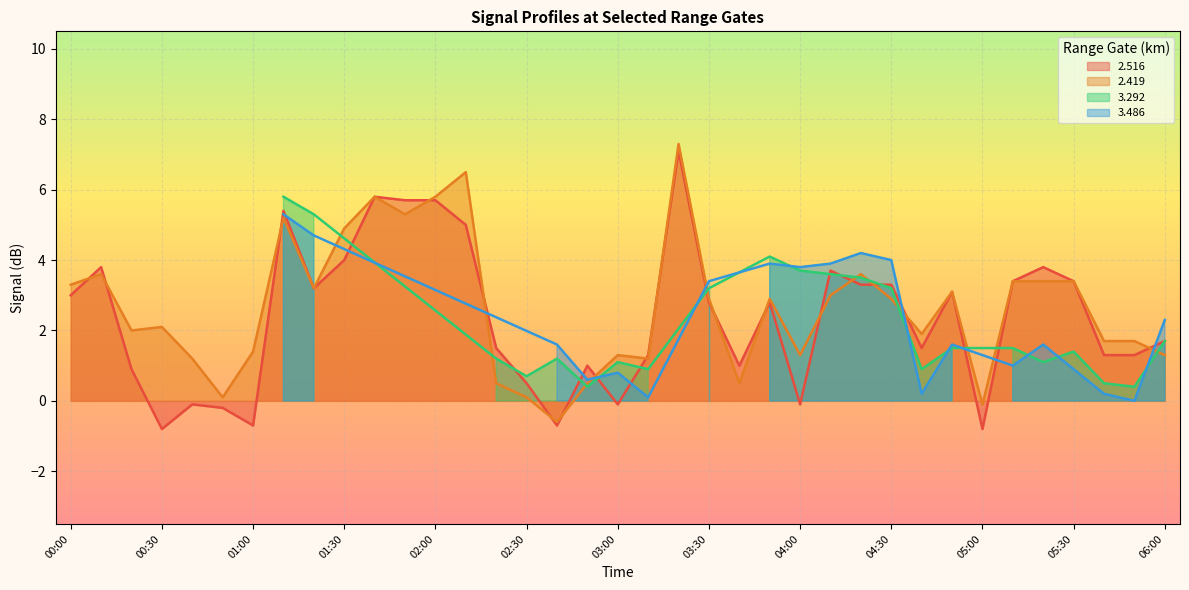

In 2.516, how many points are lower than both neighbors (excluding endpoints)?

9